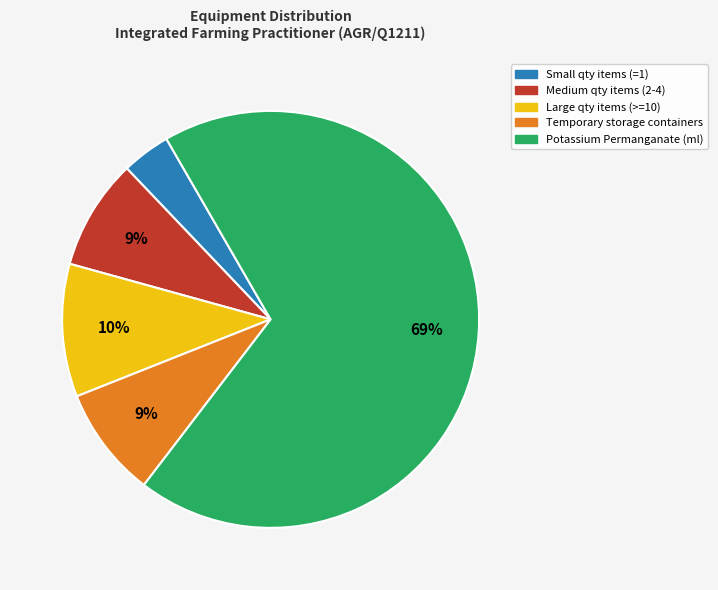

Is there any slice that represents more than half of the pie?

Yes